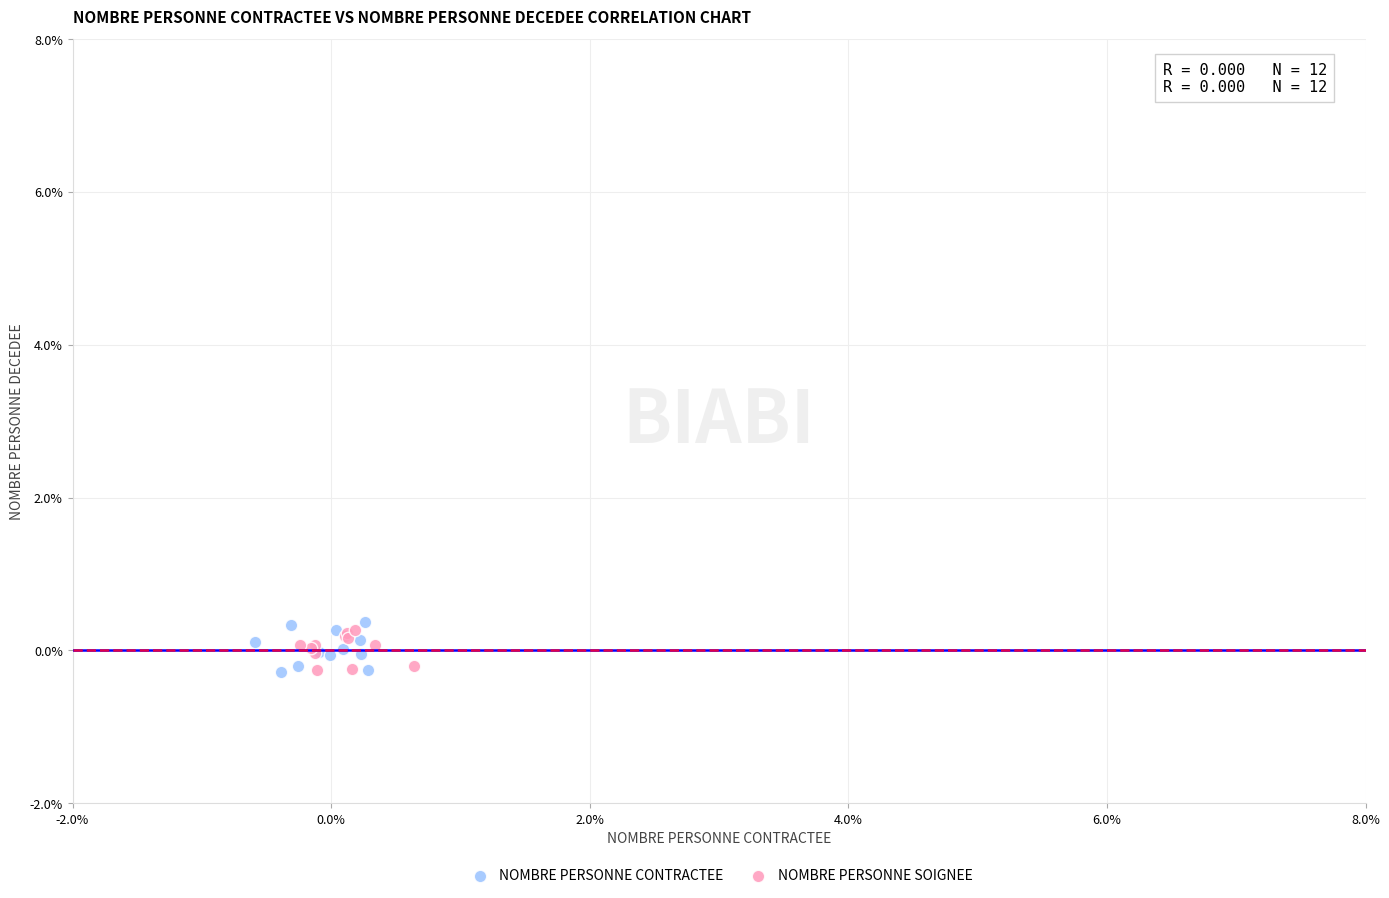

What are all the series names shown in the legend?

NOMBRE PERSONNE CONTRACTEE, NOMBRE PERSONNE SOIGNEE